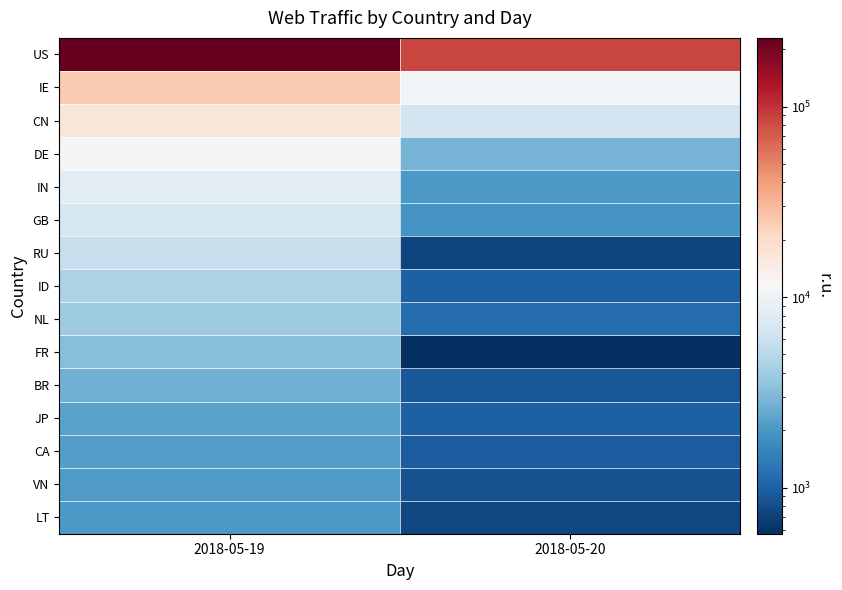

List the series in order of their peak value, lowest first.

LT, VN, CA, JP, BR, FR, NL, ID, RU, GB, IN, DE, CN, IE, US